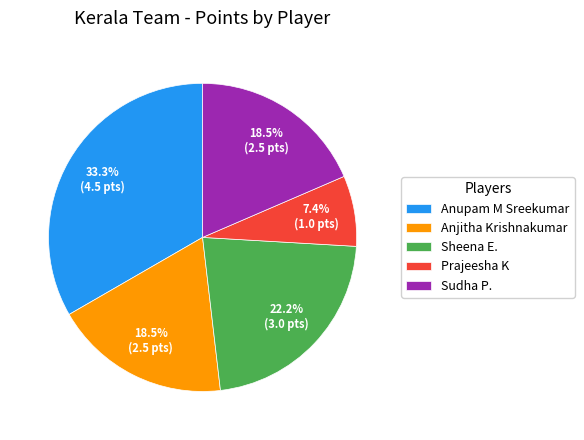

Count the number of slices in the pie.

5